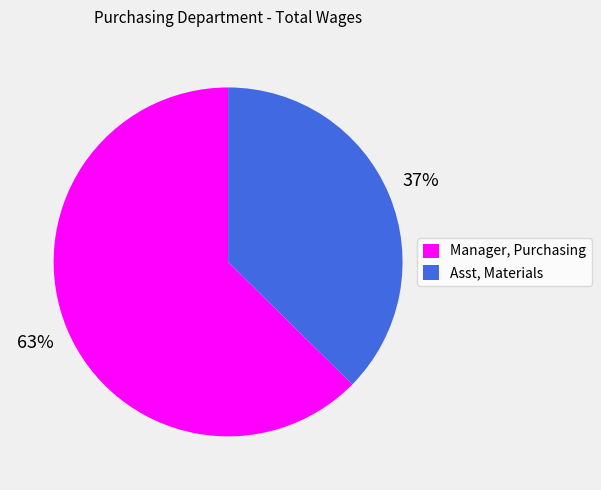

Rank the categories by value from highest to lowest.

Manager, Purchasing, Asst, Materials